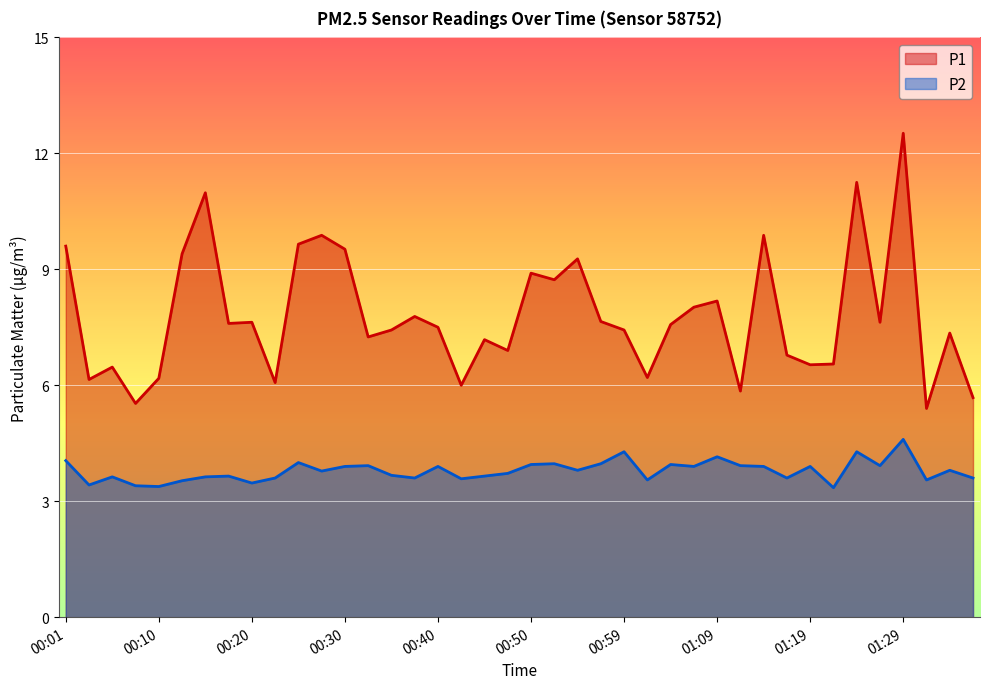

Which has a higher value, 00:35 or 00:37?

00:37